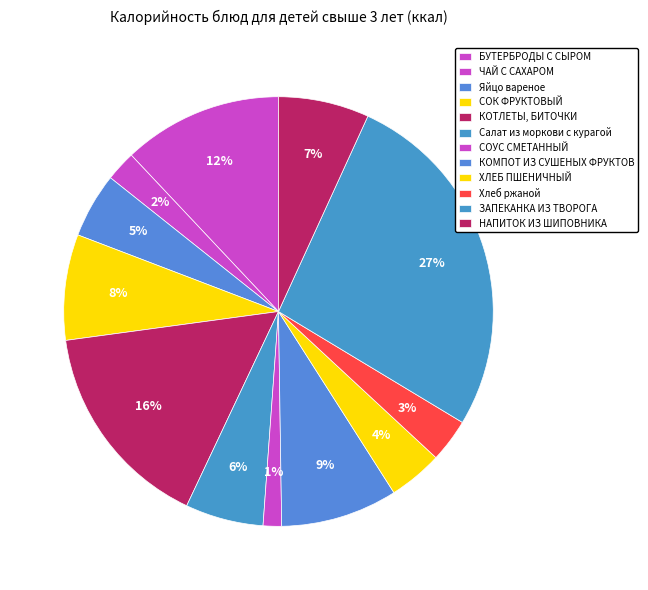

Combined, do БУТЕРБРОДЫ С СЫРОМ and НАПИТОК ИЗ ШИПОВНИКА account for over 50%?

No